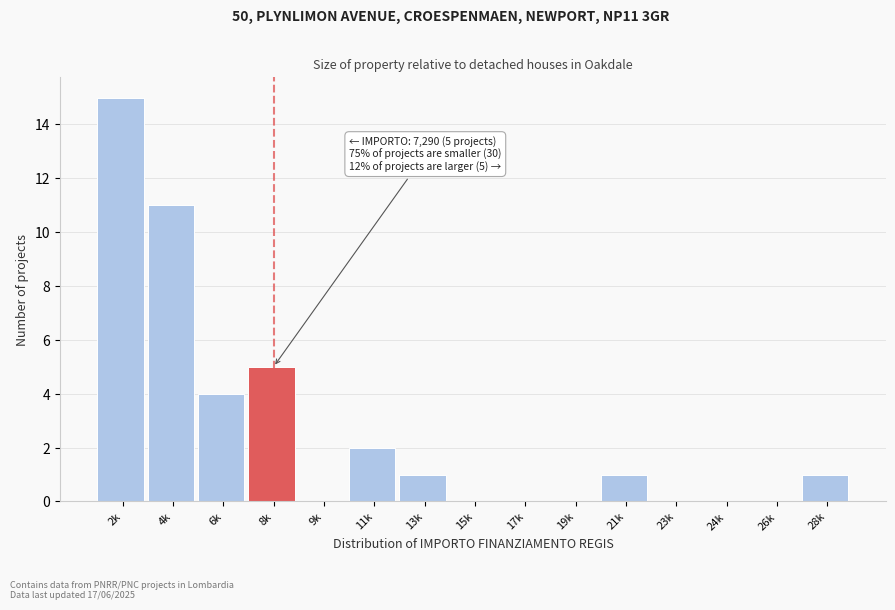

Reading left to right, list all the values displayed in this chart.

2k=15	4k=11	6k=4	8k=5	9k=0	11k=2	13k=1	15k=0	17k=0	19k=0	21k=1	23k=0	24k=0	26k=0	28k=1